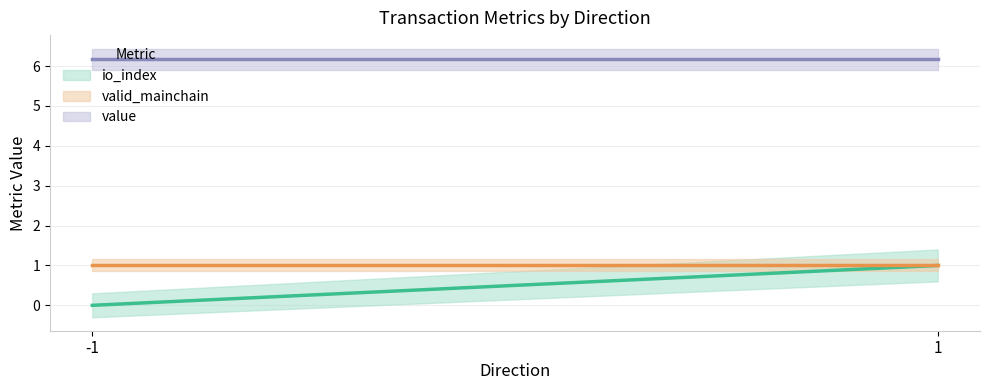

Rank the series at 1 from lowest to highest value.

io_index, valid_mainchain, value